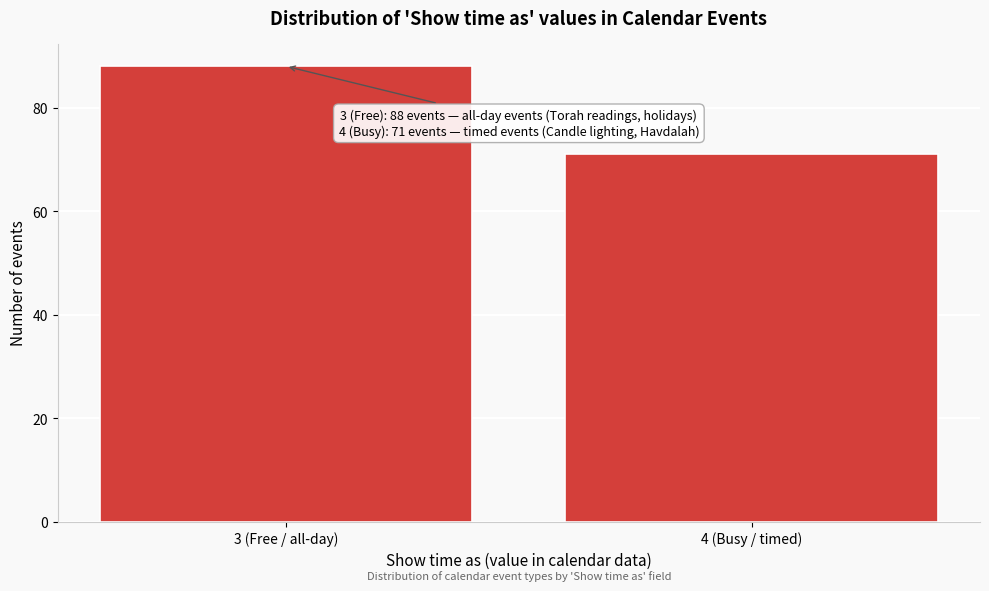

Reading left to right, list all the values displayed in this chart.

88	71